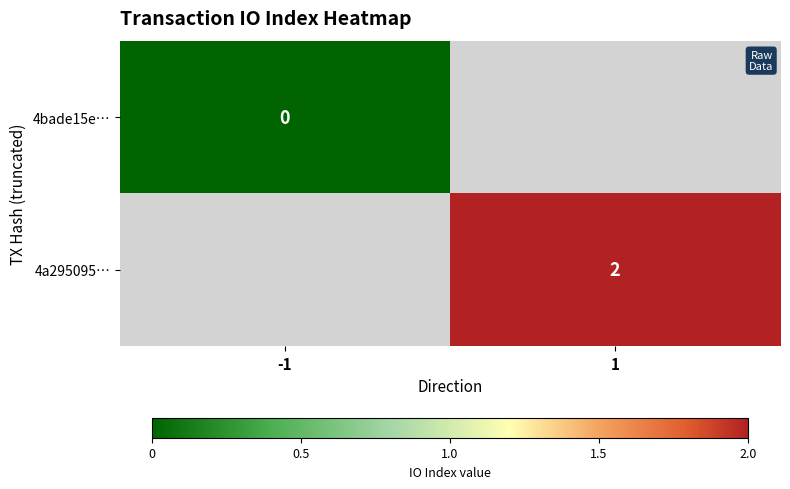

At how many categories does at least one series exceed 1?

1